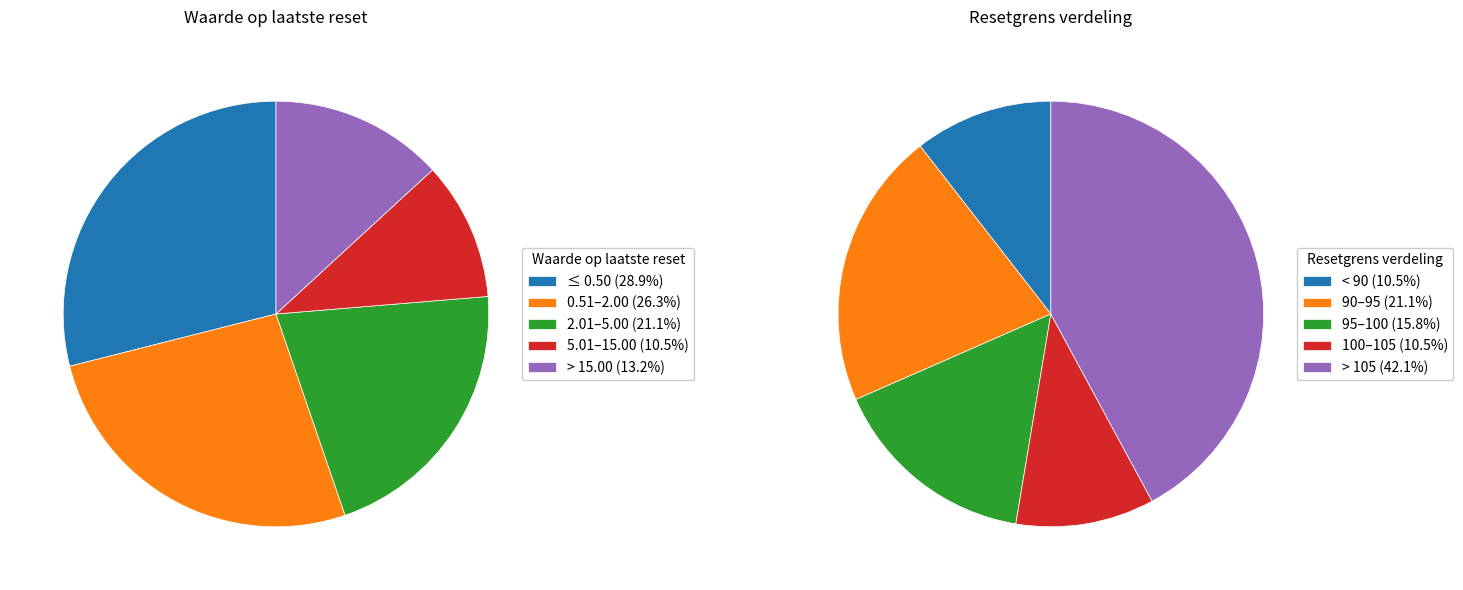

True or false: 23 accounts for 1% of the total.

False